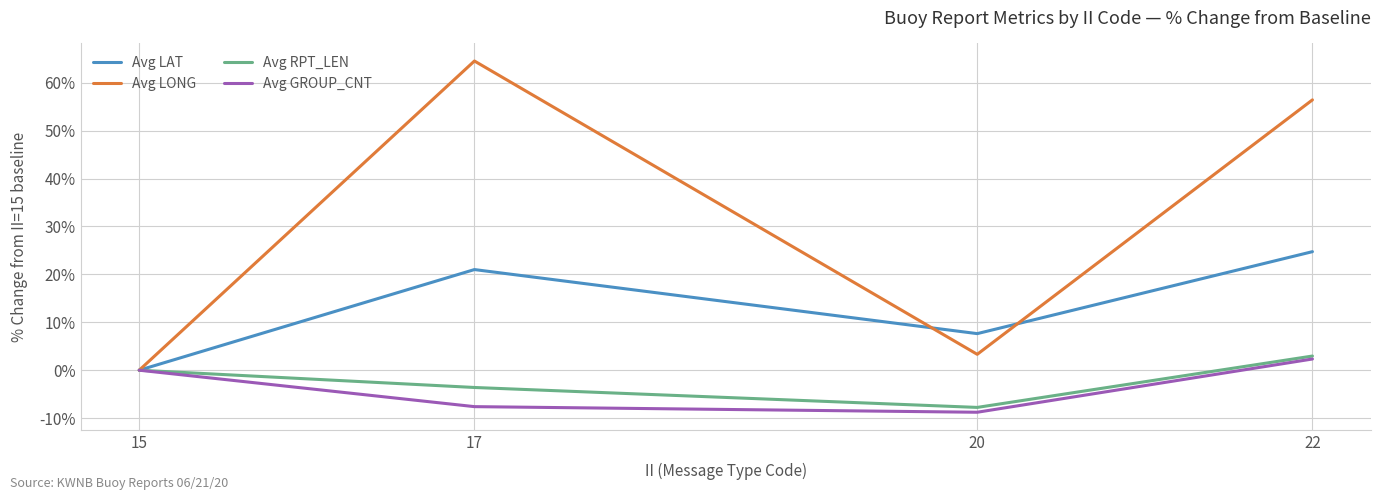

True or false: Avg GROUP_CNT has more than 2 points higher than both neighbors.

False